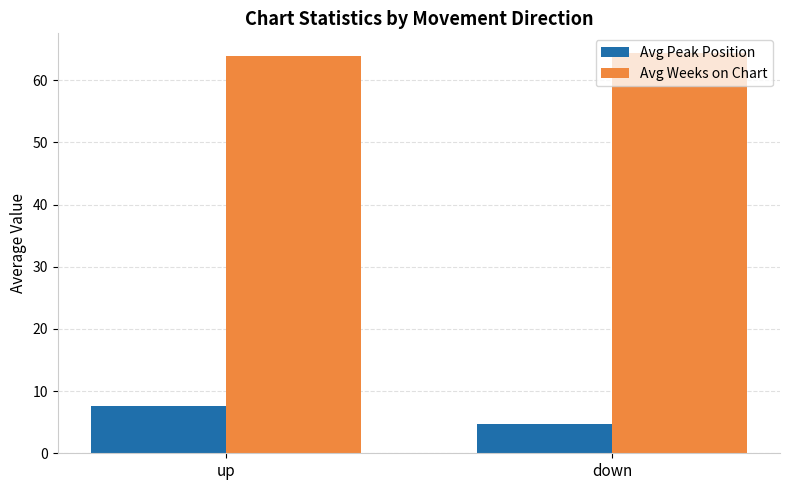

What is the average value of the Avg Weeks on Chart series?

64.1